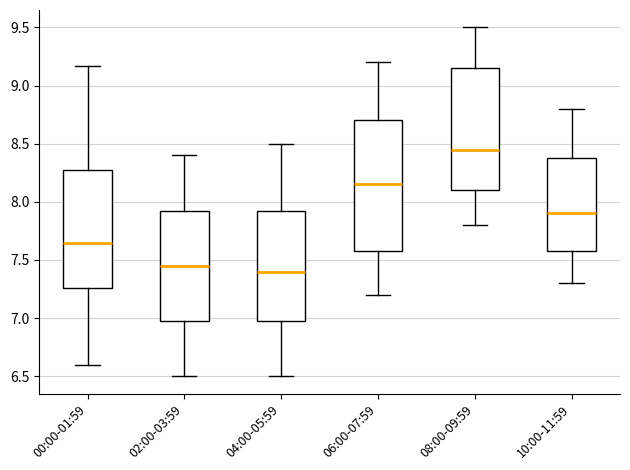

Where is the lower edge of the box for 08:00-09:59 on the y-axis? The values are not printed on the chart, so give them approximately, as read against the axis.

8.10